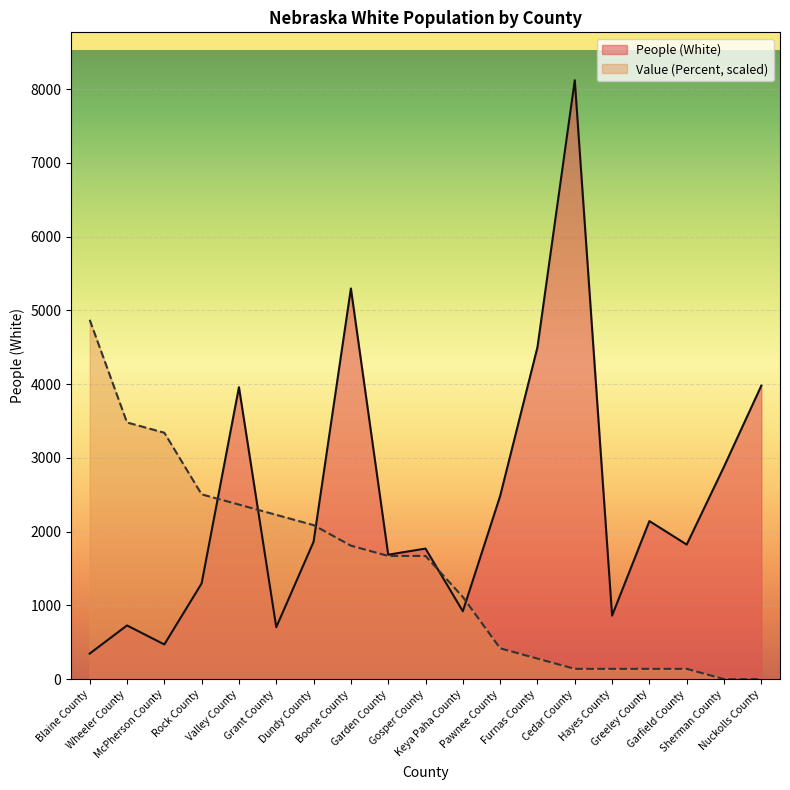

The Value (Percent) series shows 2110.8 at Nuckolls County. True or false?

False